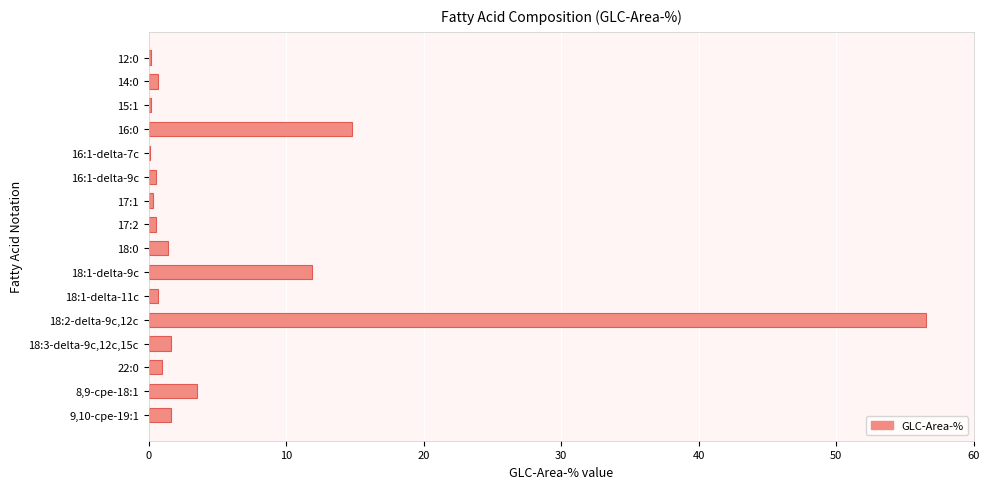

What is the sum of all values?

95.5